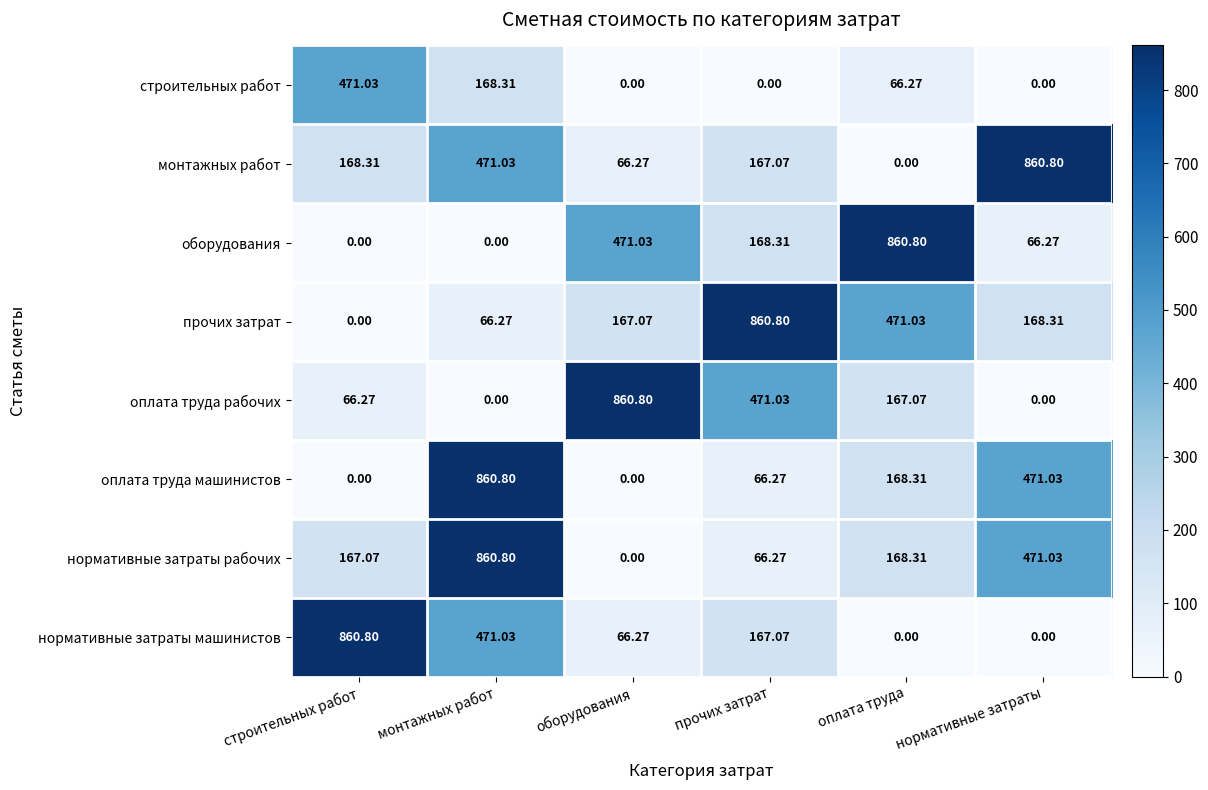

How many positive values does the нормативные затраты рабочих series have?

5